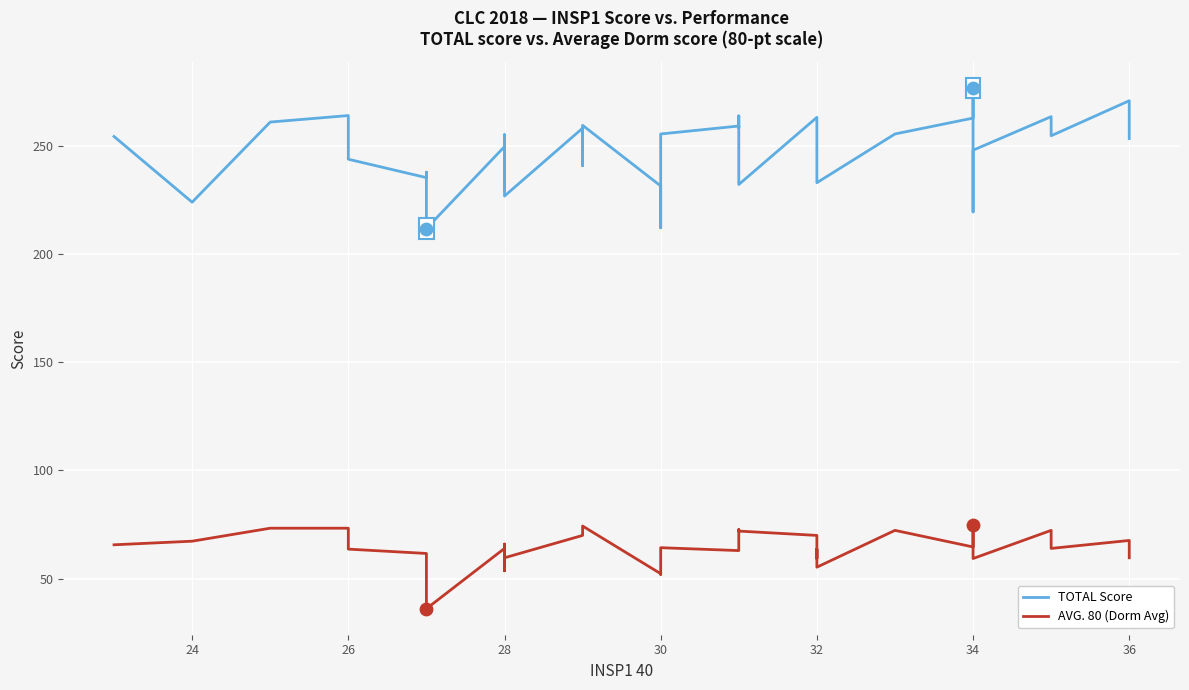

Which series has the widest spread of Y values?

TOTAL Score